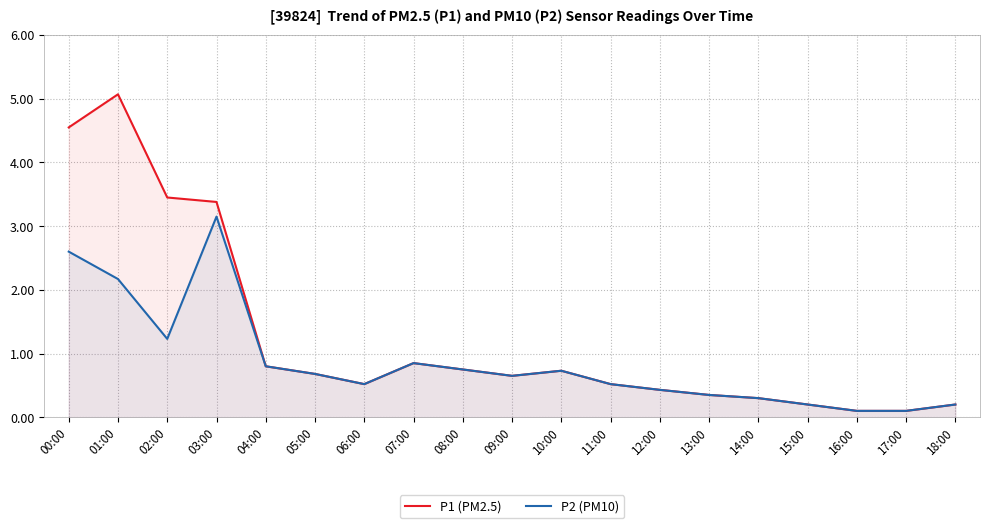

Which has a higher value, 00:00 or 15:00?

00:00